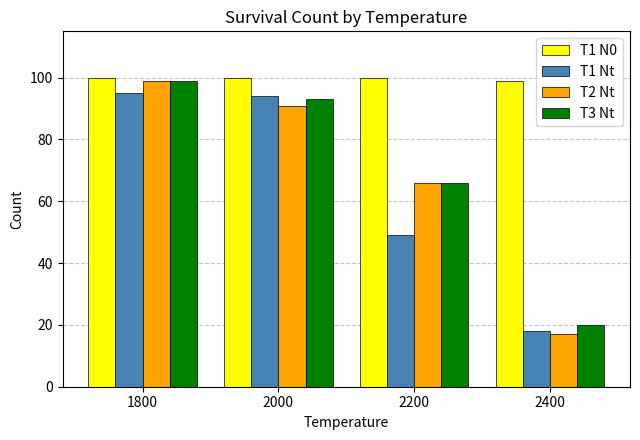

Between 2000 and 2400, which series saw the biggest shift?

T1 Nt